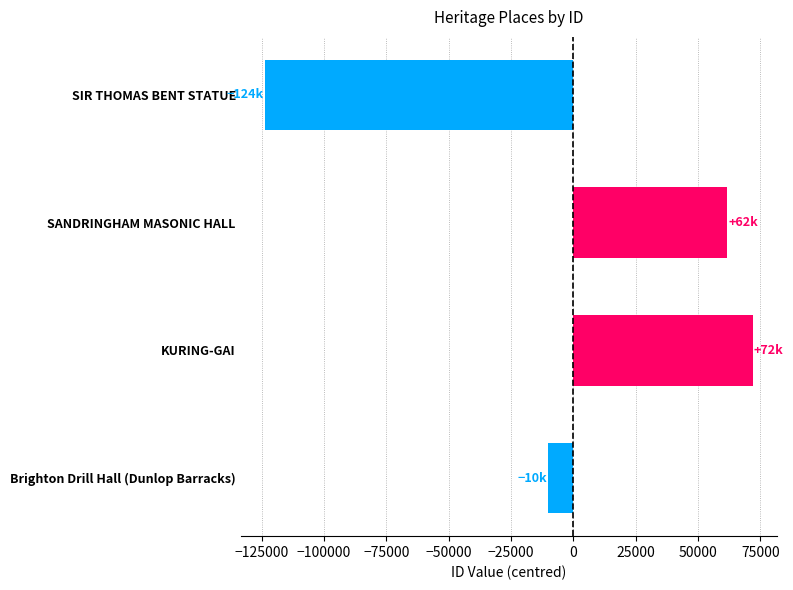

What is the change in value from SIR THOMAS BENT STATUE to Brighton Drill Hall (Dunlop Barracks)?

+113574.0